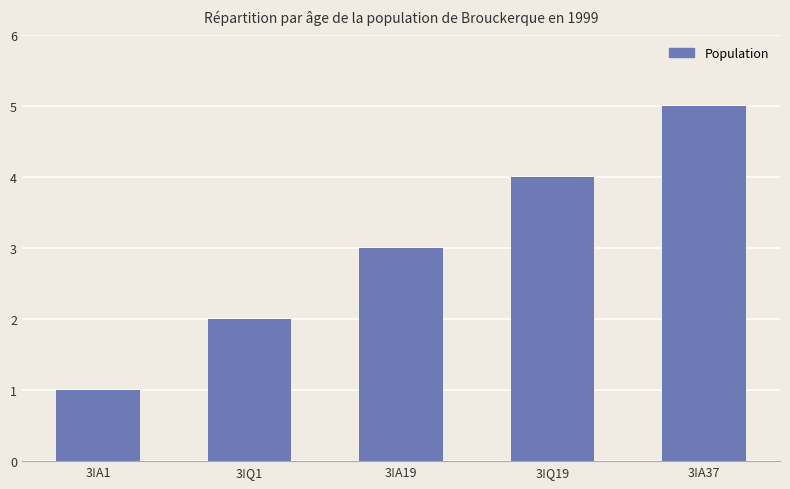

How many values are below 3?

2